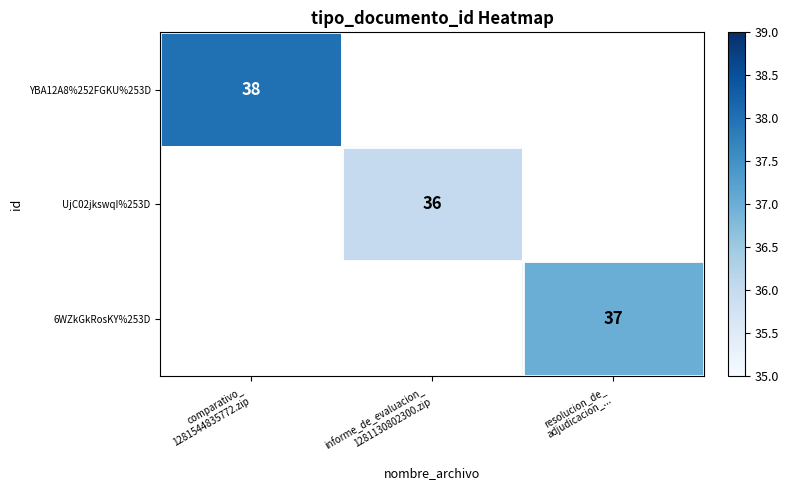

The value of YBA12A8%252FGKU%253D at comparativo_ 1281544835772.zip is 38.0. True or false?

True